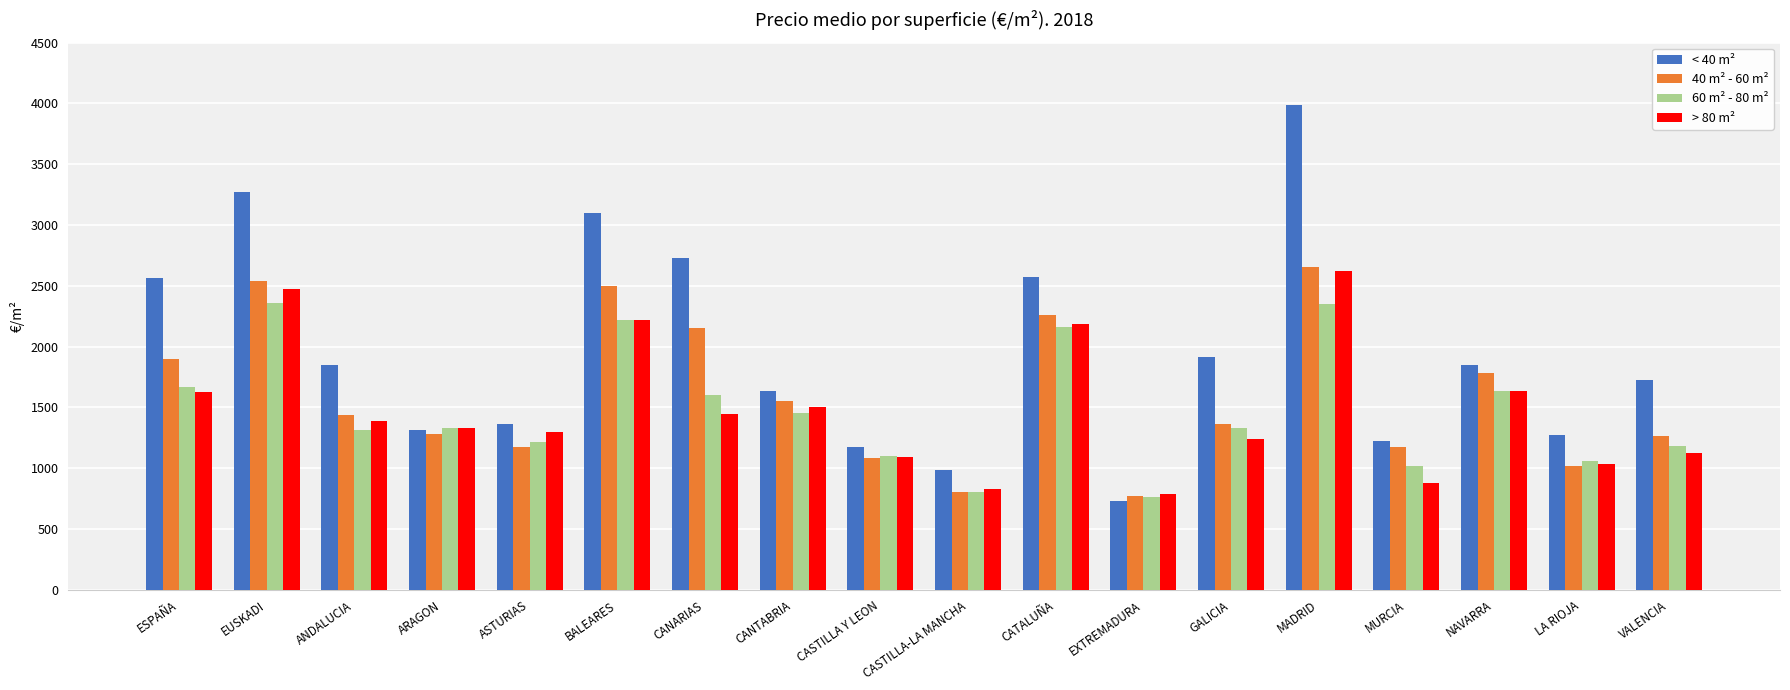

Which category has the lowest value in the > 80 m² series?

EXTREMADURA